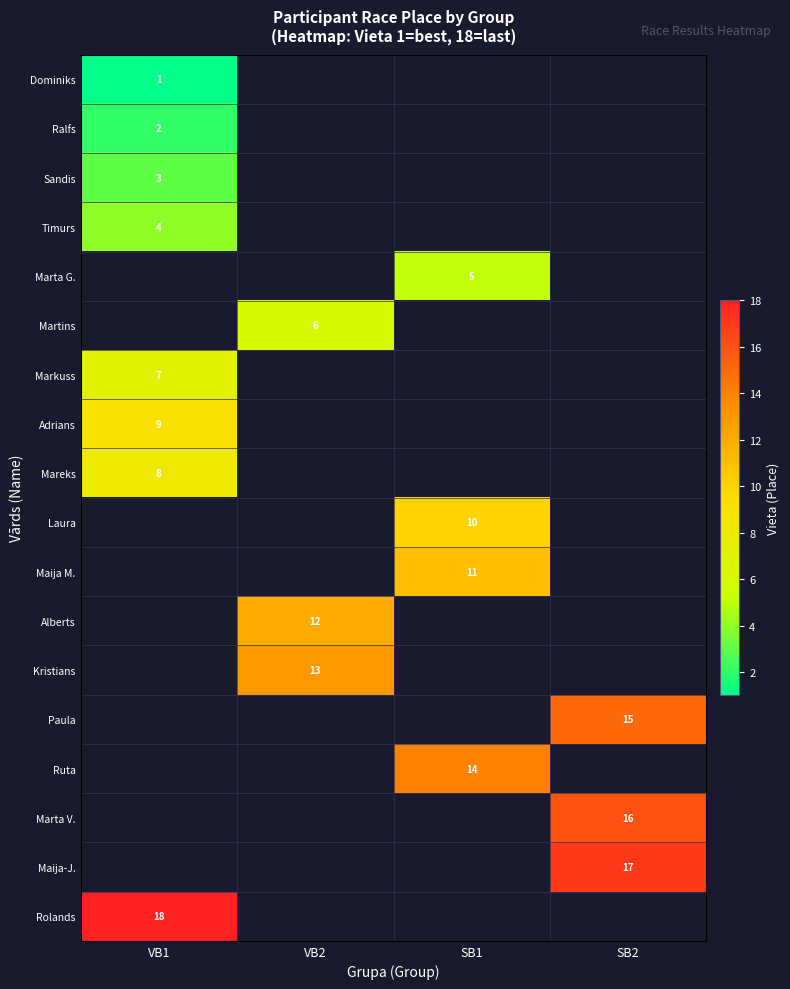

Is it true that Laura equals 10 at SB1?

True